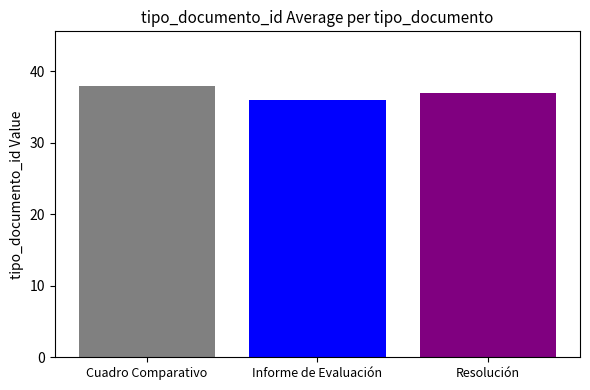

What is the minimum value shown in the chart?

36